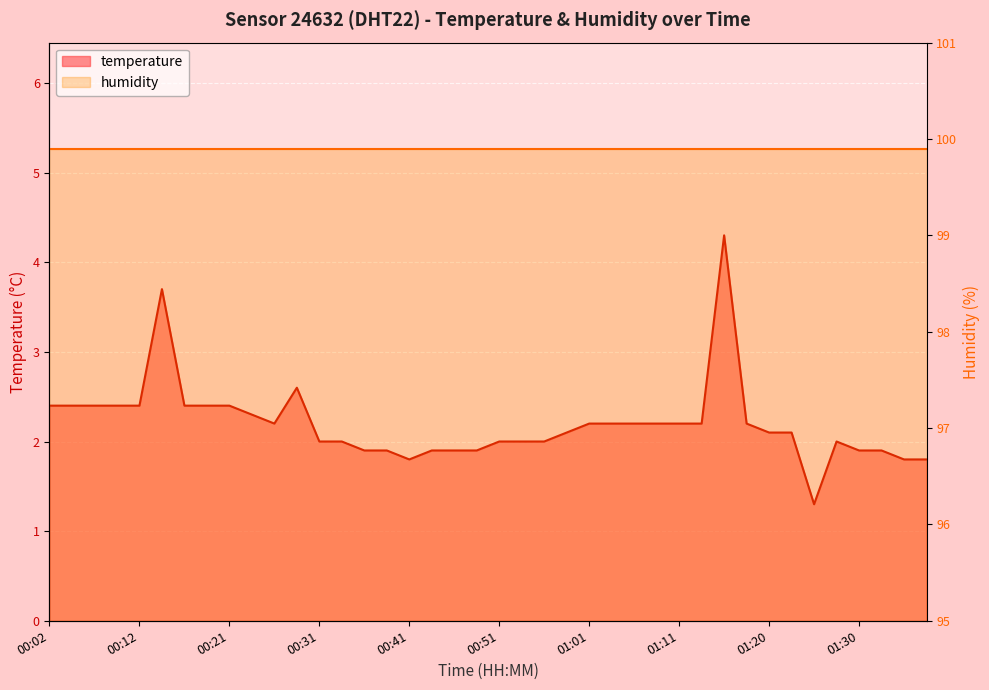

Reading right to left, list all the values displayed in this chart.

01:37=1.8	01:35=1.8	01:33=1.9	01:30=1.9	01:28=2.0	01:25=1.3	01:23=2.1	01:20=2.1	01:18=2.2	01:16=4.3	01:13=2.2	01:11=2.2	01:08=2.2	01:06=2.2	01:03=2.2	01:01=2.2	00:58=2.1	00:56=2.0	00:53=2.0	00:51=2.0	00:48=1.9	00:46=1.9	00:43=1.9	00:41=1.8	00:39=1.9	00:36=1.9	00:34=2.0	00:31=2.0	00:29=2.6	00:26=2.2	00:24=2.3	00:21=2.4	00:19=2.4	00:16=2.4	00:14=3.7	00:12=2.4	00:09=2.4	00:07=2.4	00:04=2.4	00:02=2.4